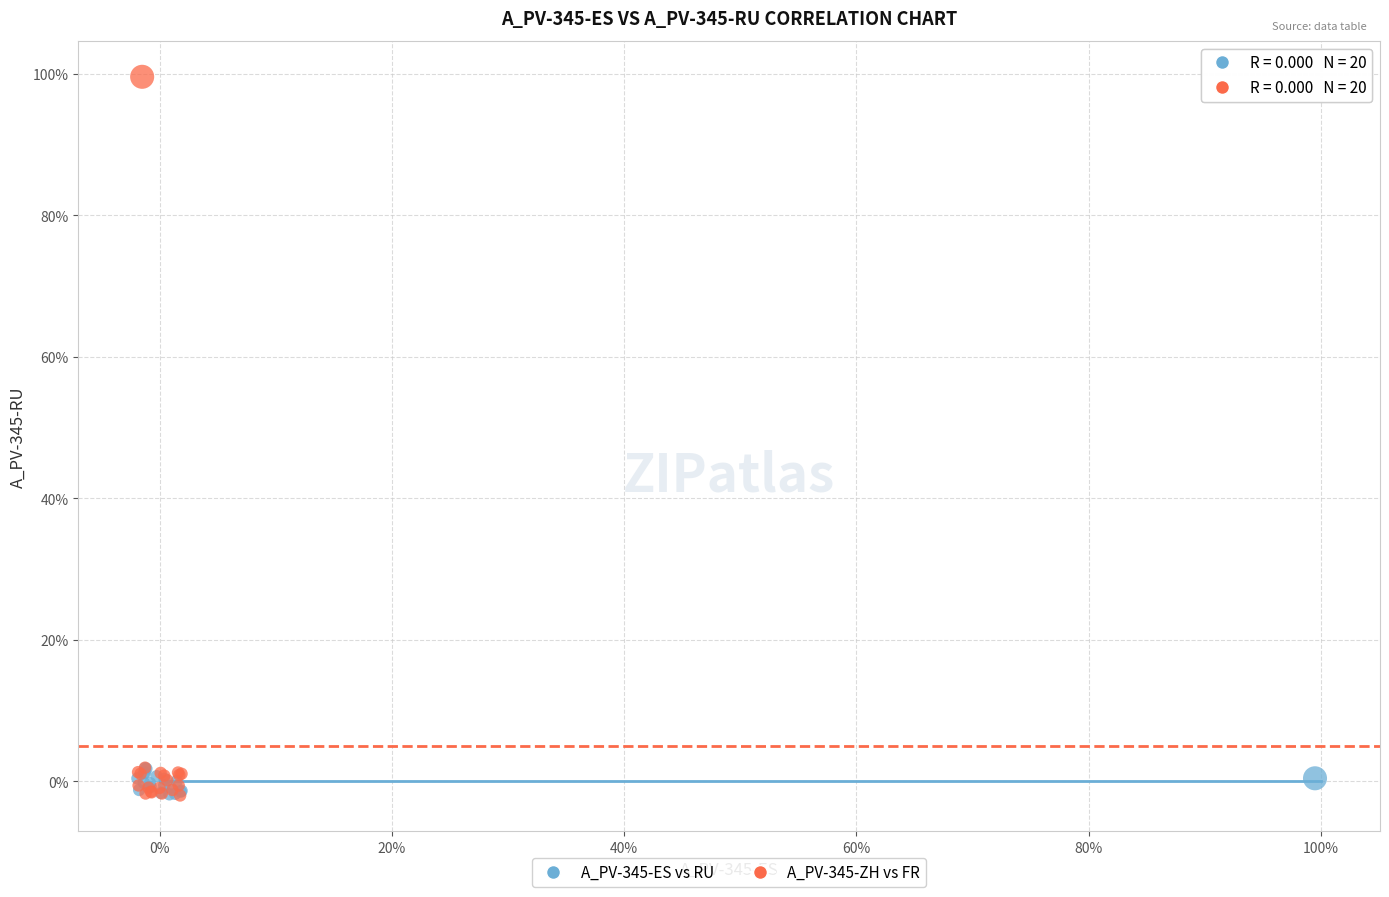

Which series contains the highest Y value?

A_PV-345-ZH vs FR